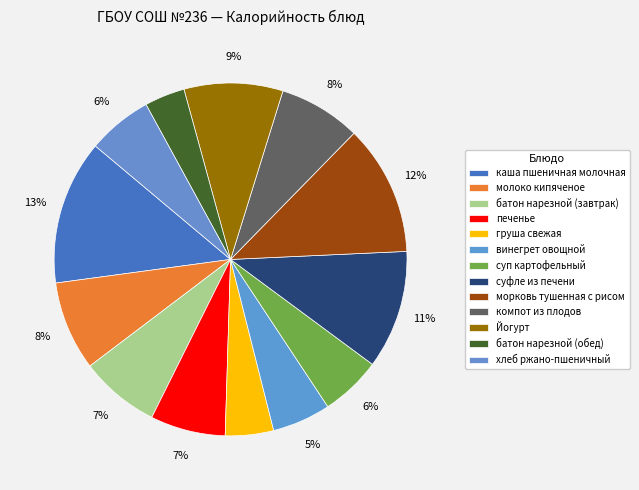

Which category has the biggest portion of the pie?

каша пшеничная молочная